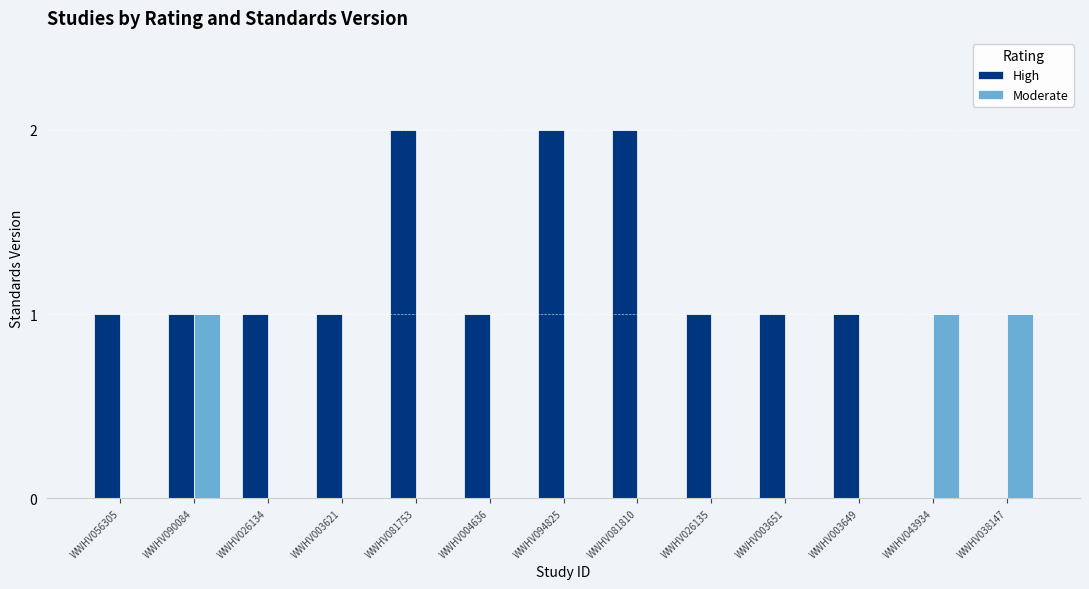

Is the value of High at WWHV003649 greater than the value of Moderate at WWHV026134?

Yes